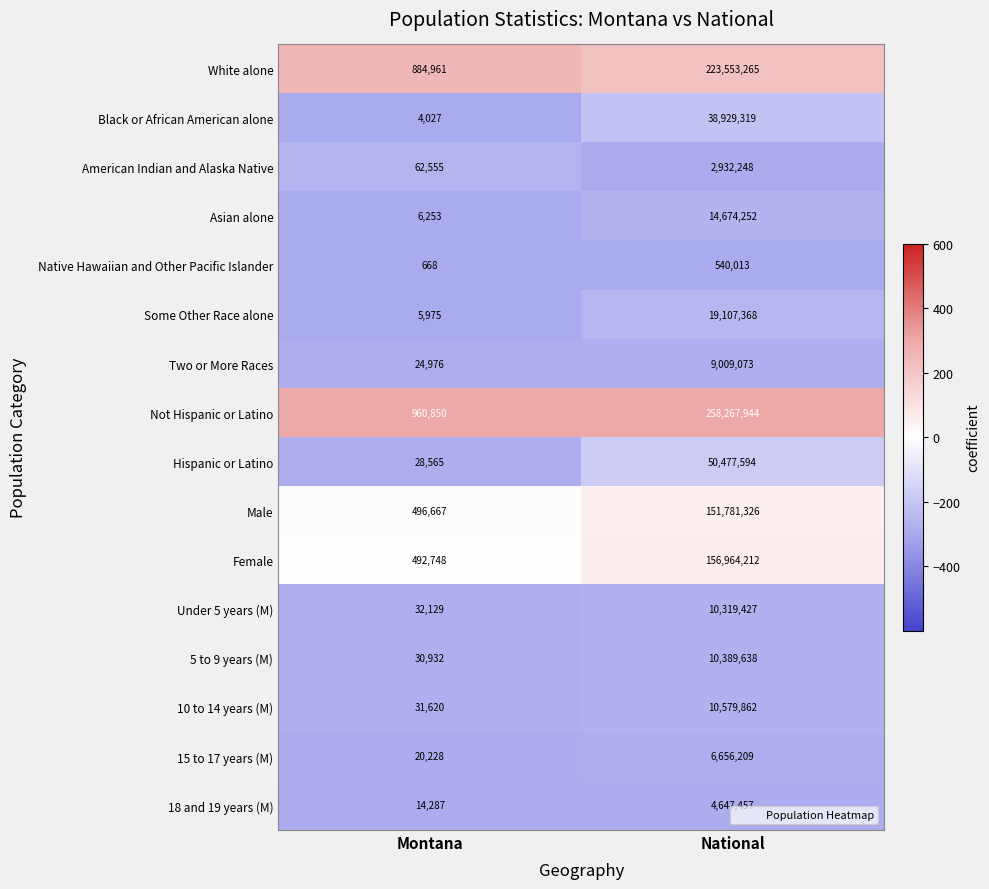

What is the average value of the 18 and 19 years (M) series?

2330872